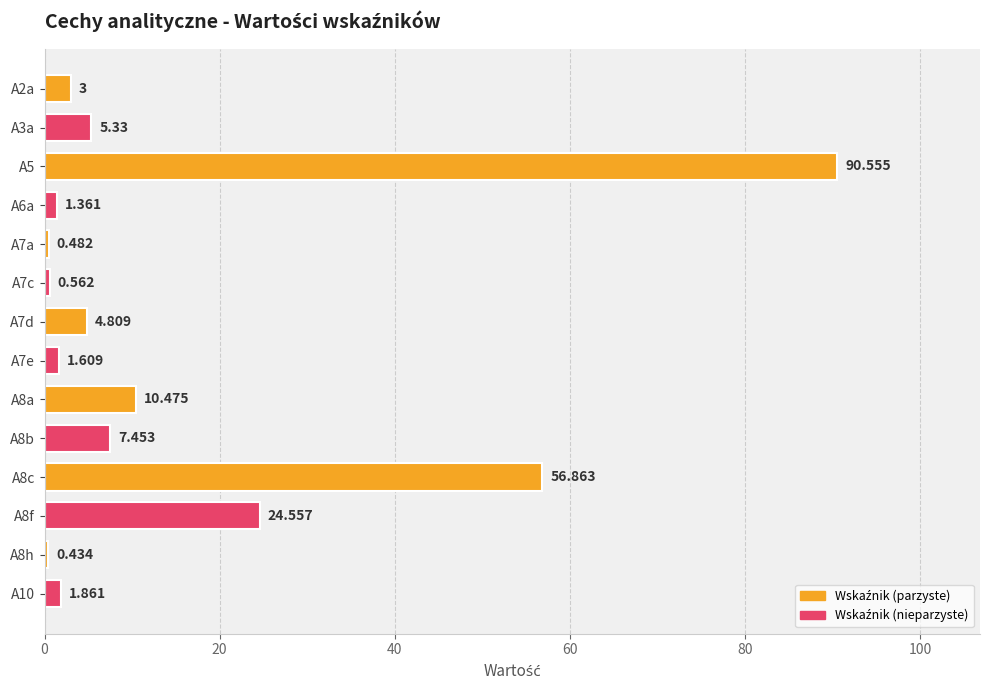

How many bars are there in total?

14